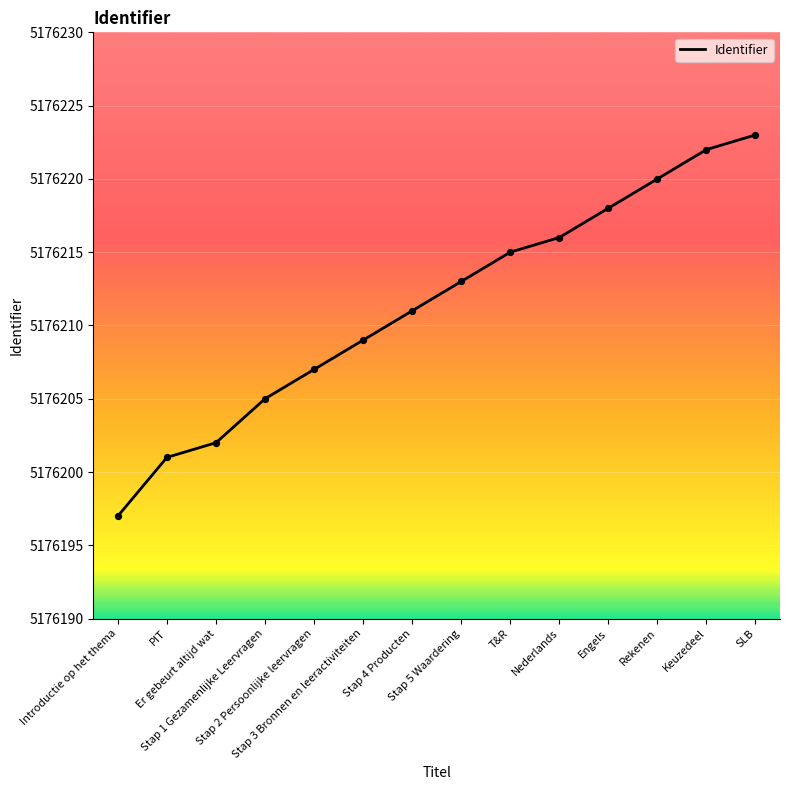

What is the ratio of the value at Er gebeurt altijd wat to the value at Nederlands?

1.0